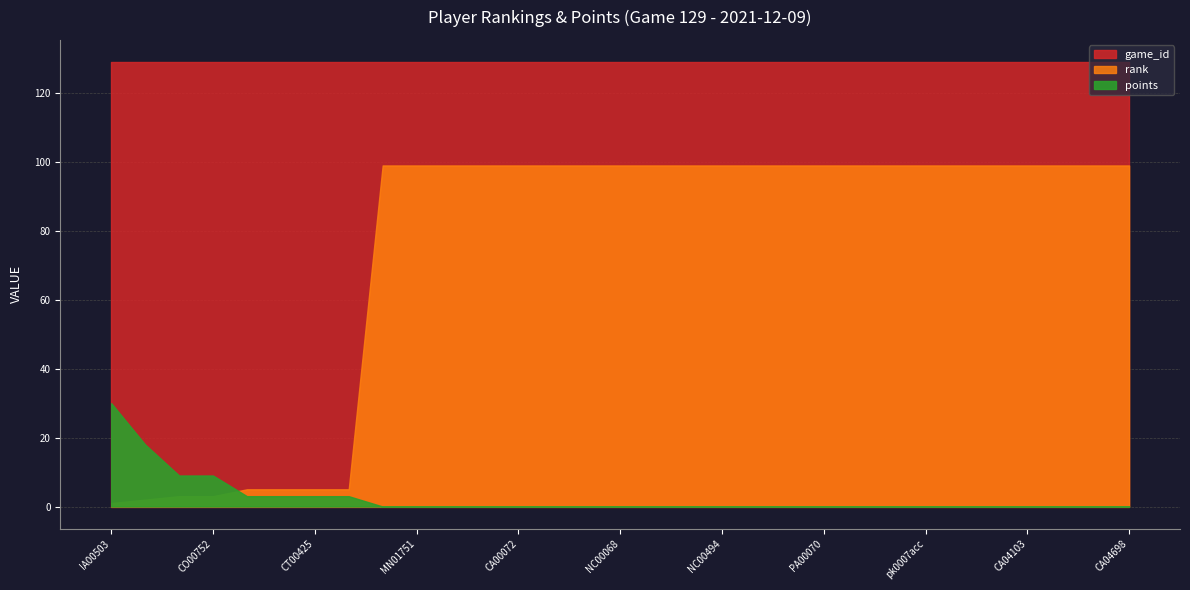

True or false: rank and game_id cross at least once.

False